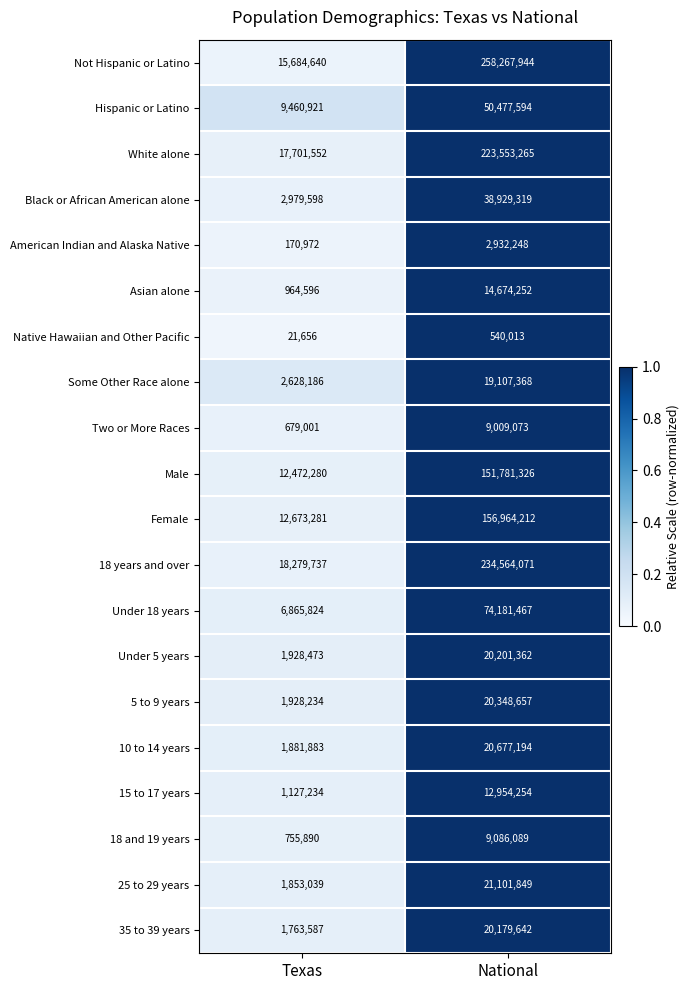

The value of Asian alone at National is 20925601. True or false?

False